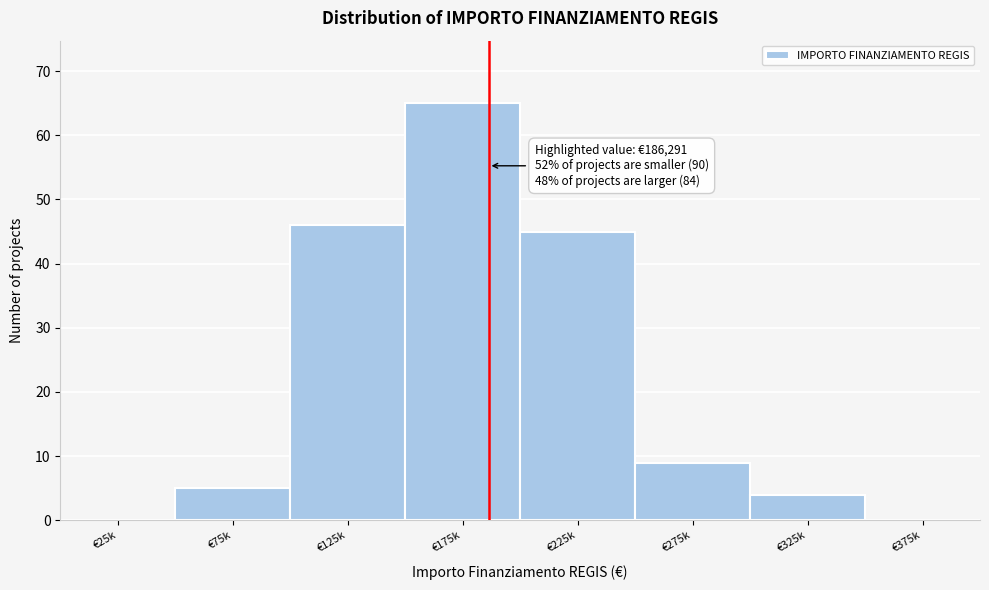

Reading left to right, extract all data points from this chart.

€25k=0	€75k=5	€125k=46	€175k=65	€225k=45	€275k=9	€325k=4	€375k=0